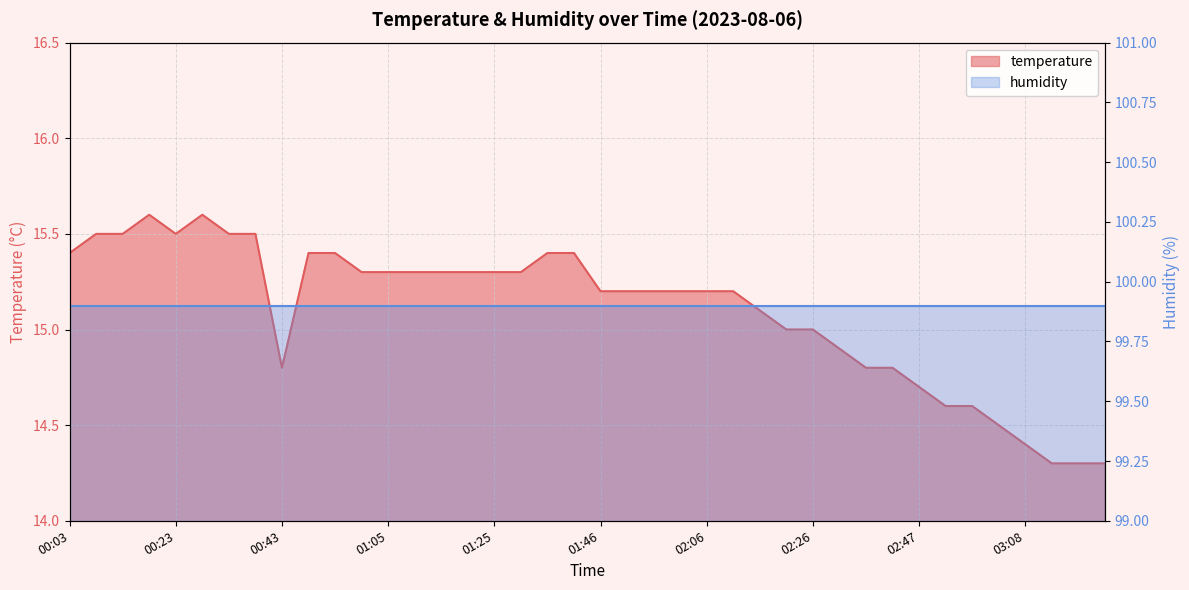

What is the difference between the second highest and minimum values?

1.3